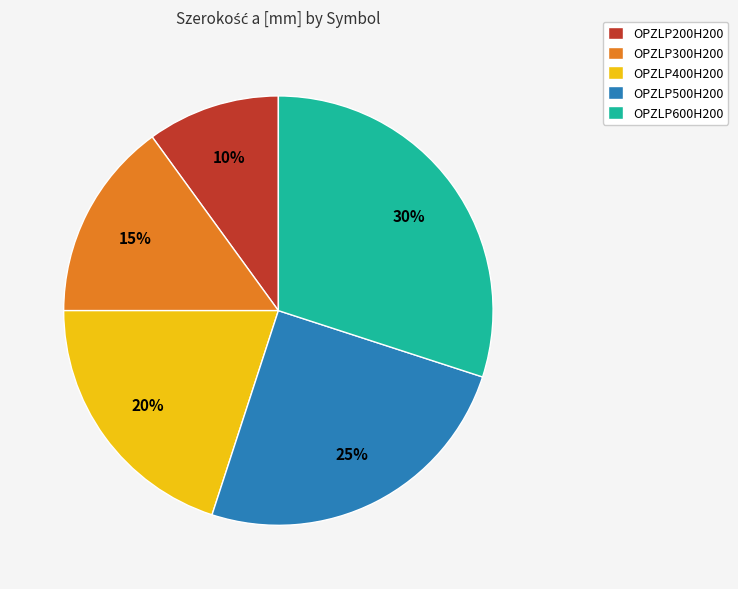

Is there a majority slice in this chart?

No